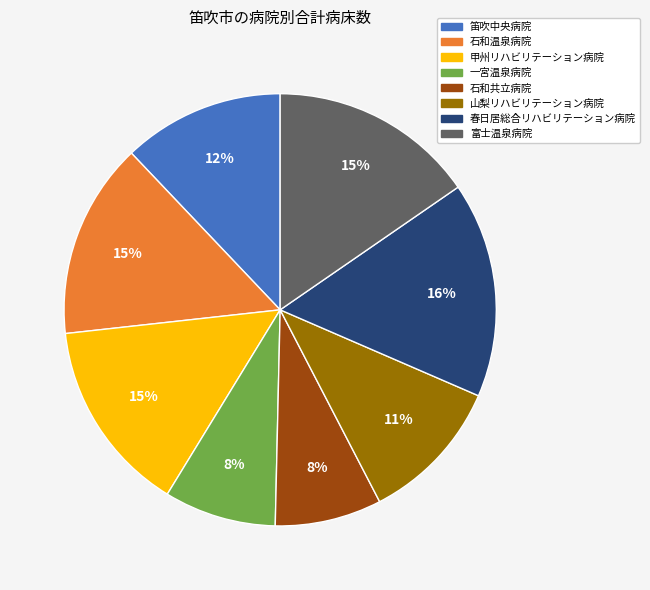

The 一宮温泉病院 slice represents 1% of the pie. True or false?

False